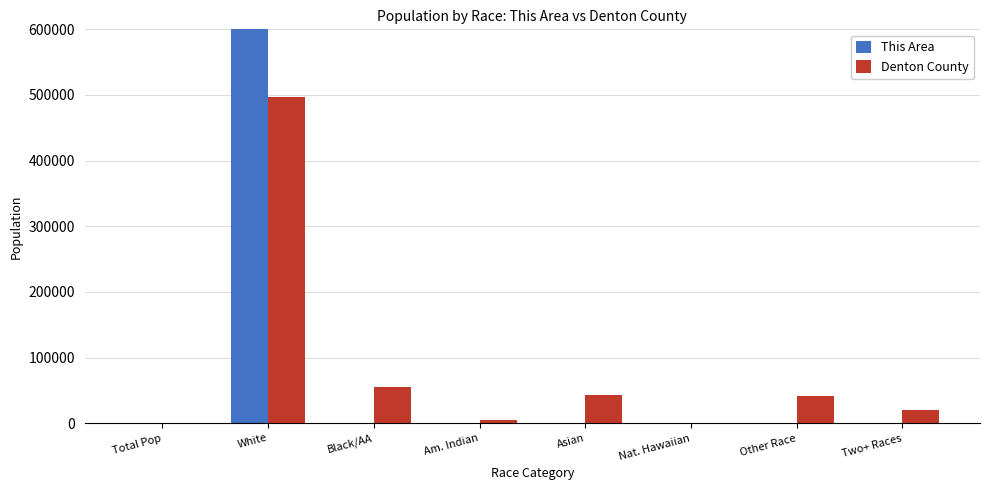

What is the difference between the second highest and second lowest values in the Denton County series?

54644